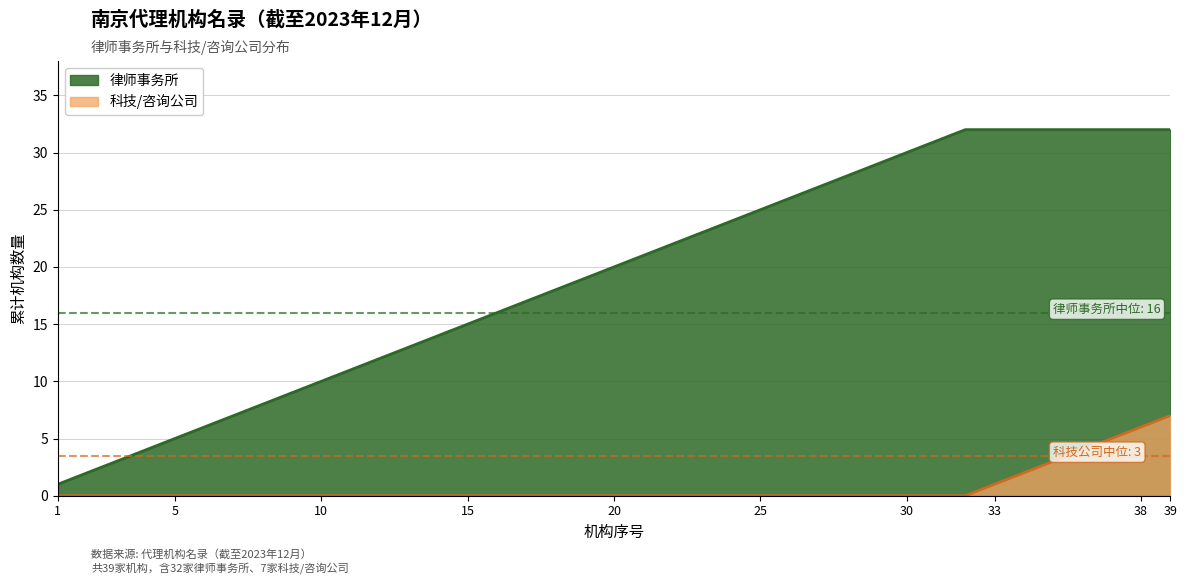

Which series has the largest total across all categories?

律师事务所